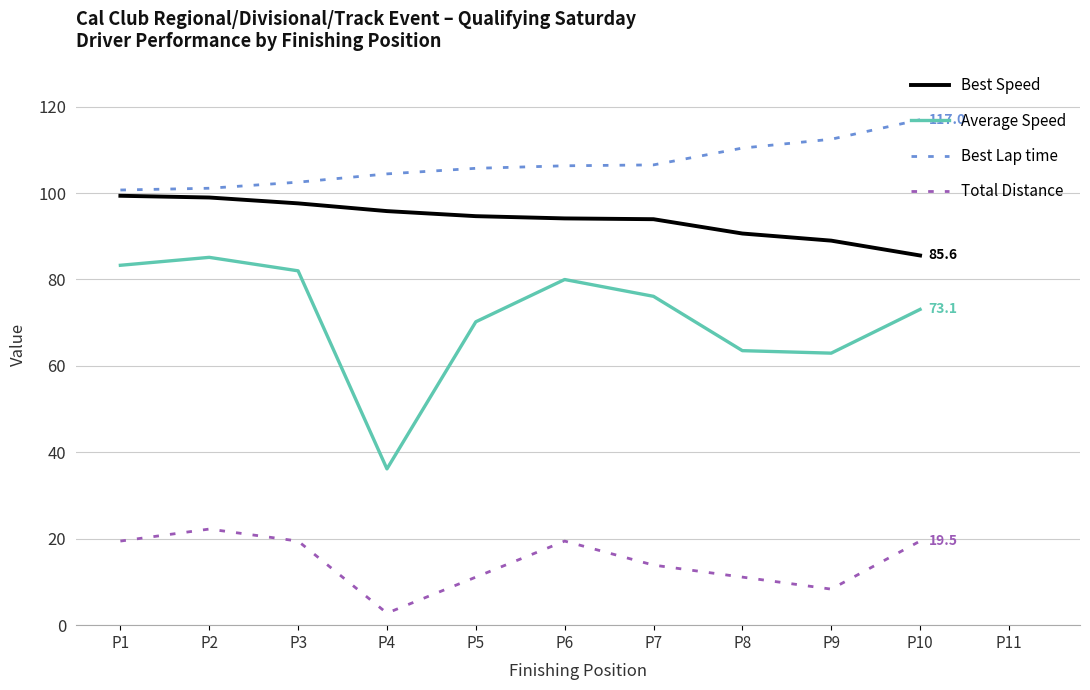

True or false: Best Lap time and Best Speed cross at least once.

False